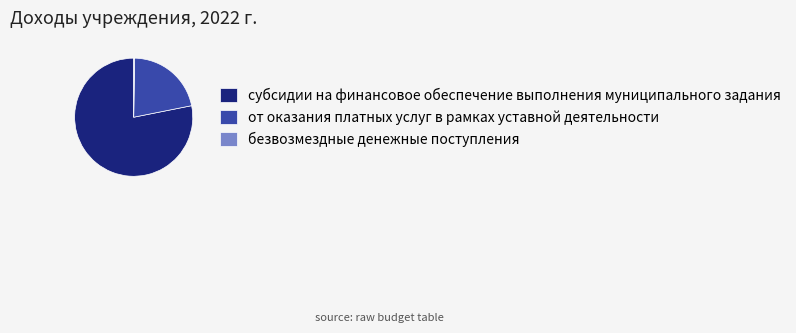

Is субсидии на финансовое обеспечение выполнения муниципального задания the majority of the pie?

Yes